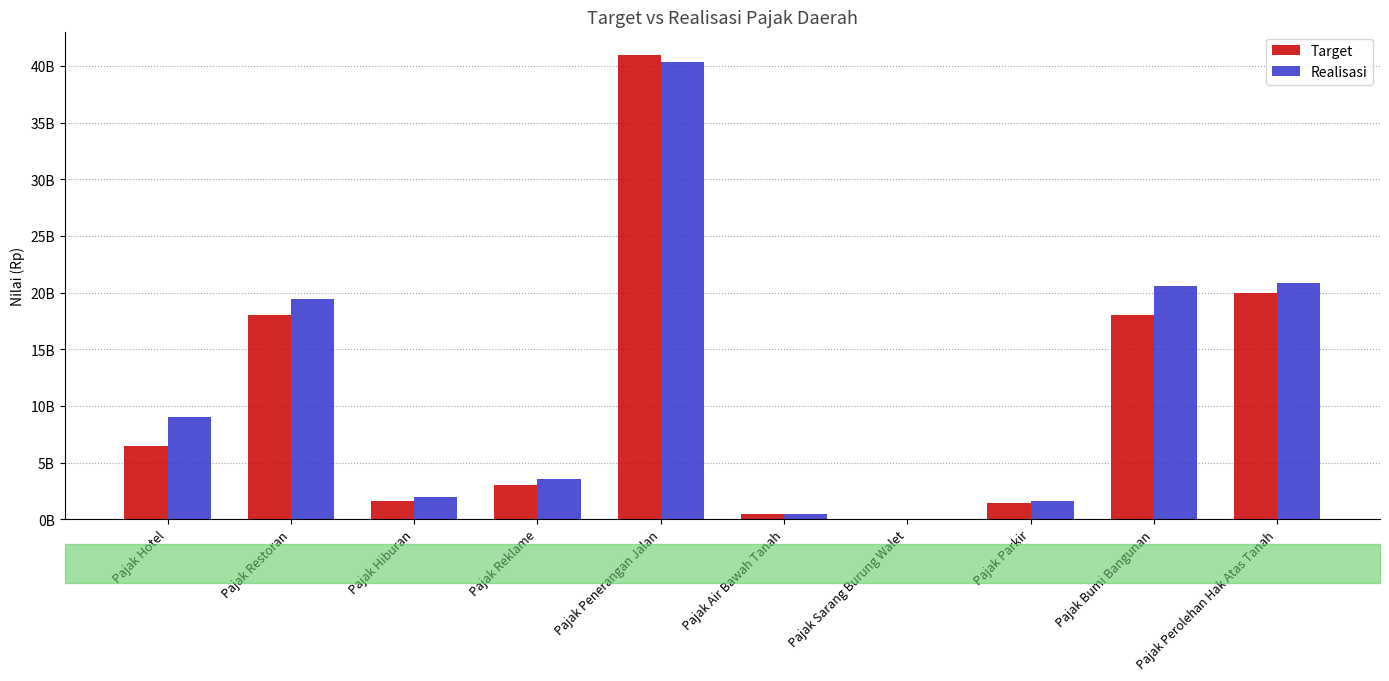

What are all the series names shown in the legend?

Target, Realisasi